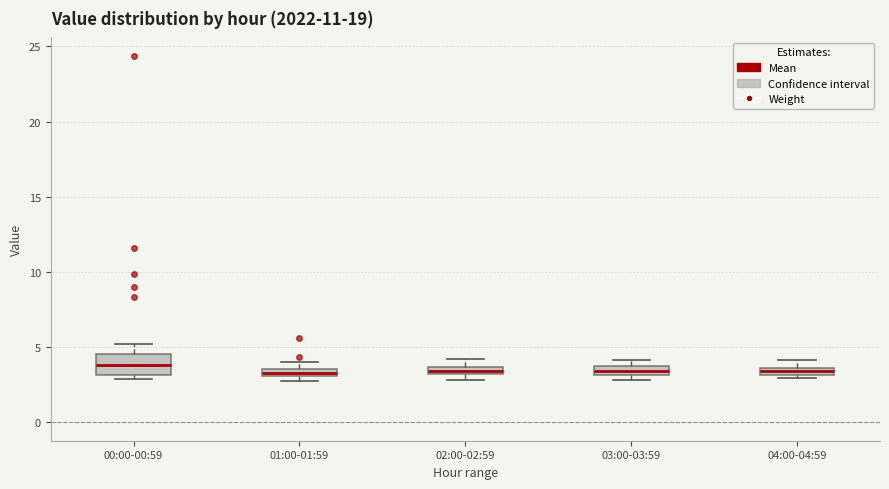

Where is the upper edge of the box for 03:00-03:59 on the y-axis? The values are not printed on the chart, so give them approximately, as read against the axis.

3.5